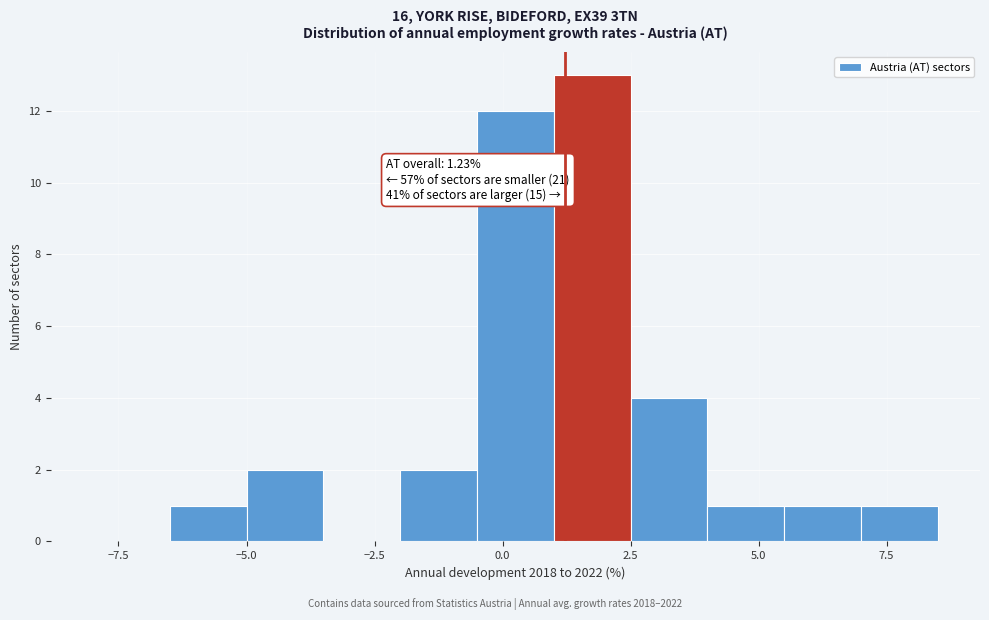

Read against the x-axis, roughly where is the centre of the tallest bar?

2.0